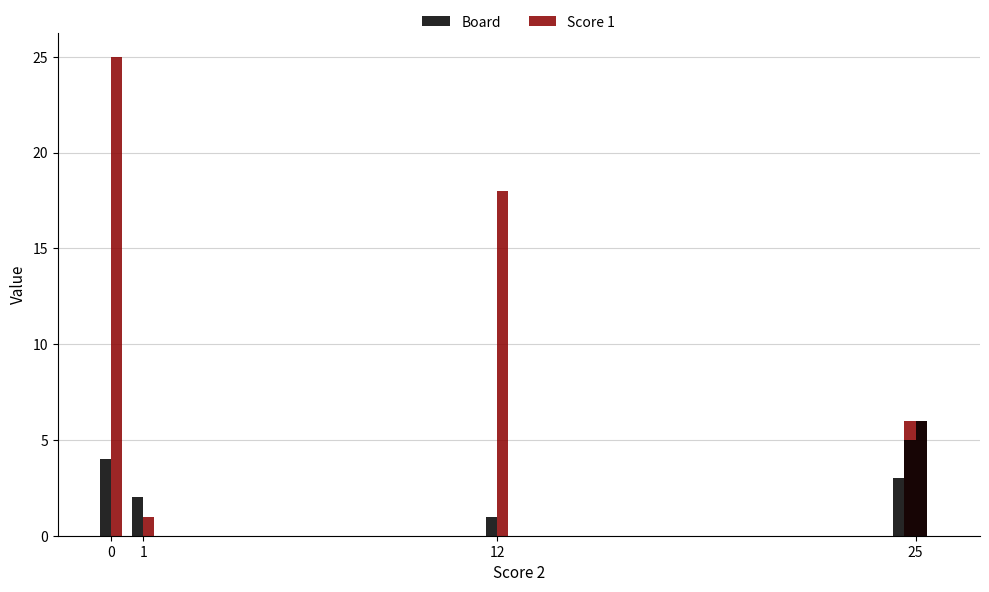

List the series in order of their peak value, lowest first.

Board, Score 1